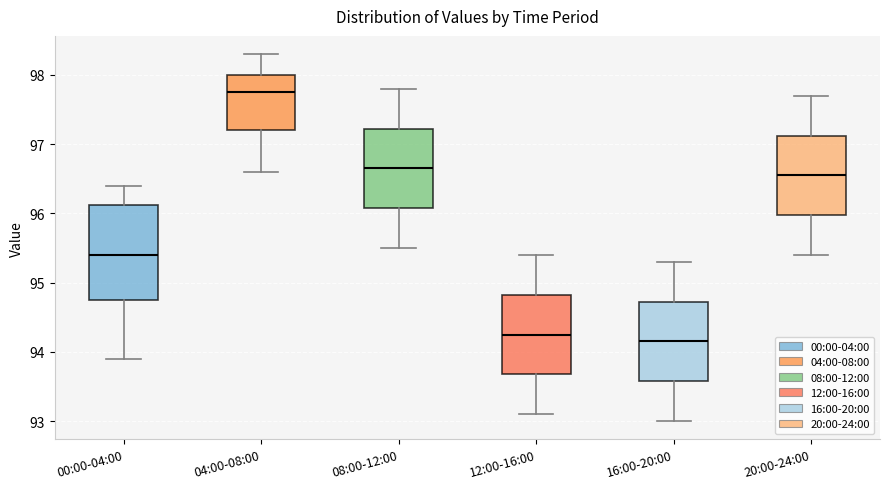

Comparing the boxes themselves (not the whiskers), which one is the tallest?

00:00-04:00